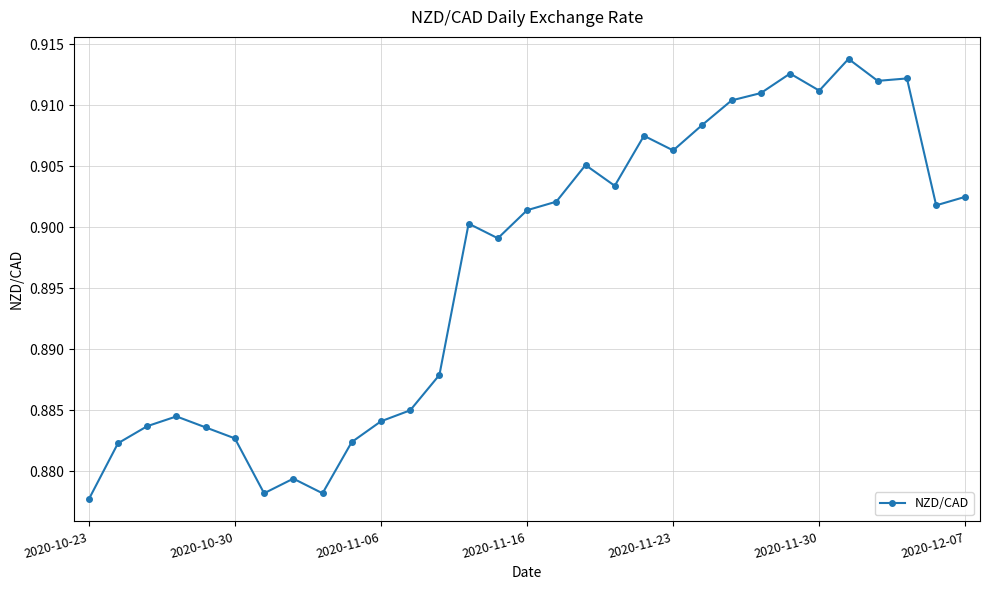

True or false: there are more than 2 points higher than both neighbors.

True